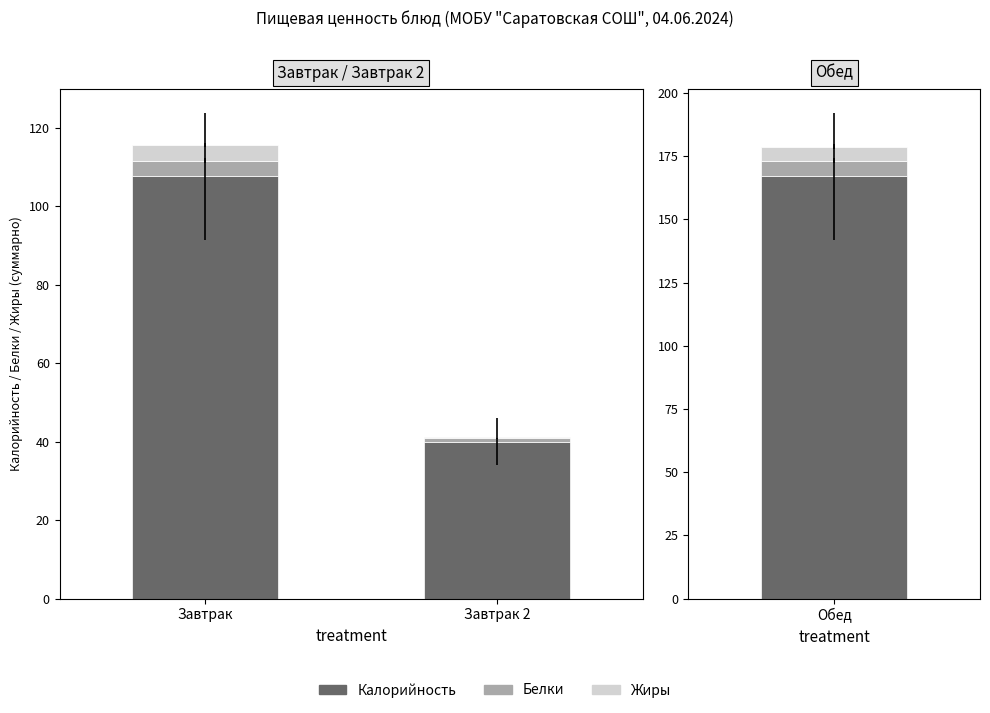

How many data points in Жиры are less than 4?

1